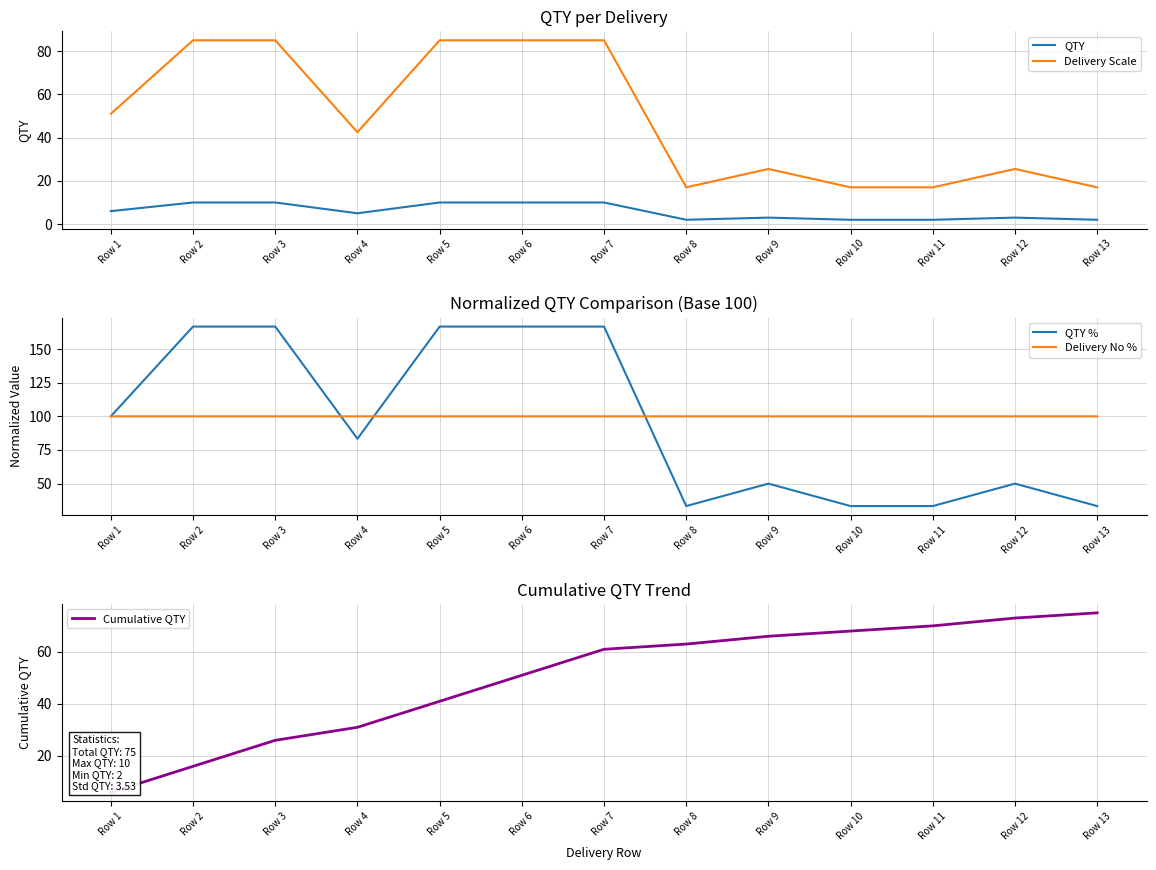

What is the difference between the maximum and minimum values in the QTY series?

8.0